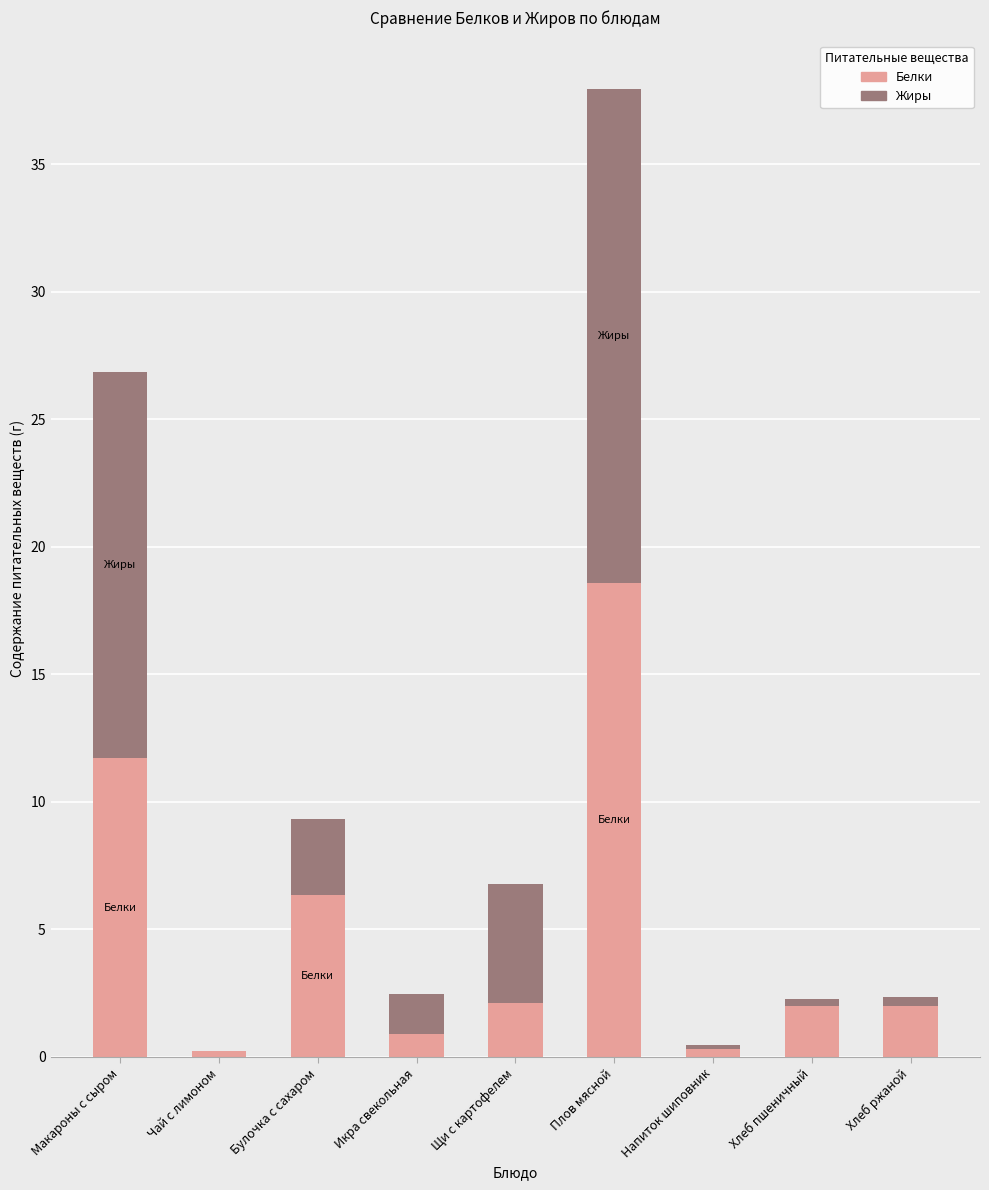

Is it true that Белки equals 19.2 at Макароны с сыром?

False